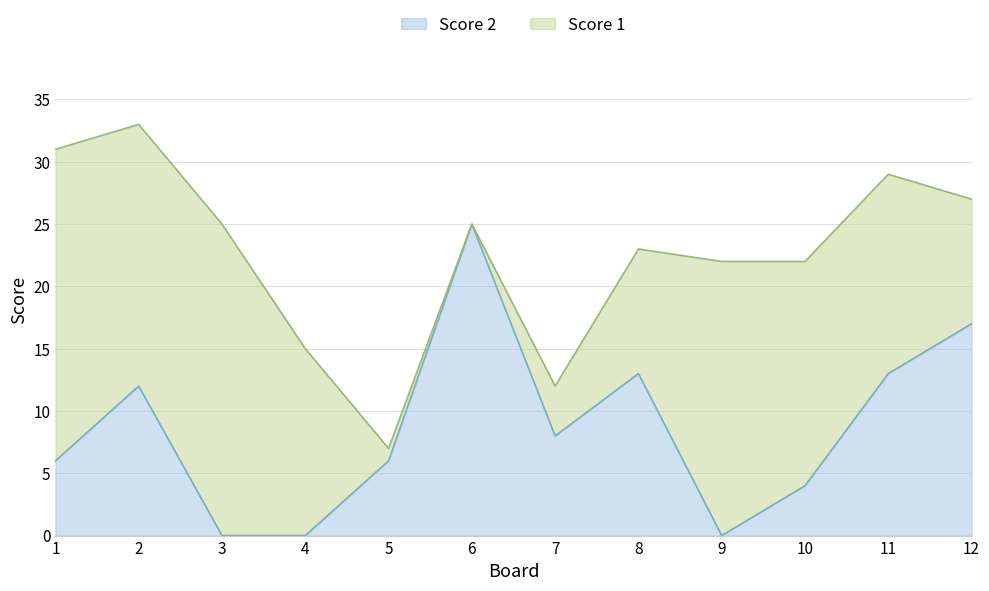

Reading right to left, what are the values for Score 2?

17	13	4	0	13	8	25	6	0	0	12	6